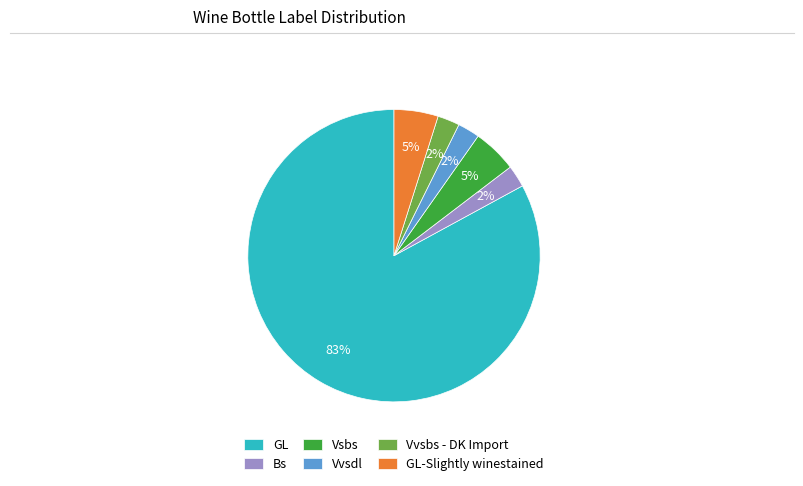

Which has a higher value, GL or Vvsbs - DK Import?

GL